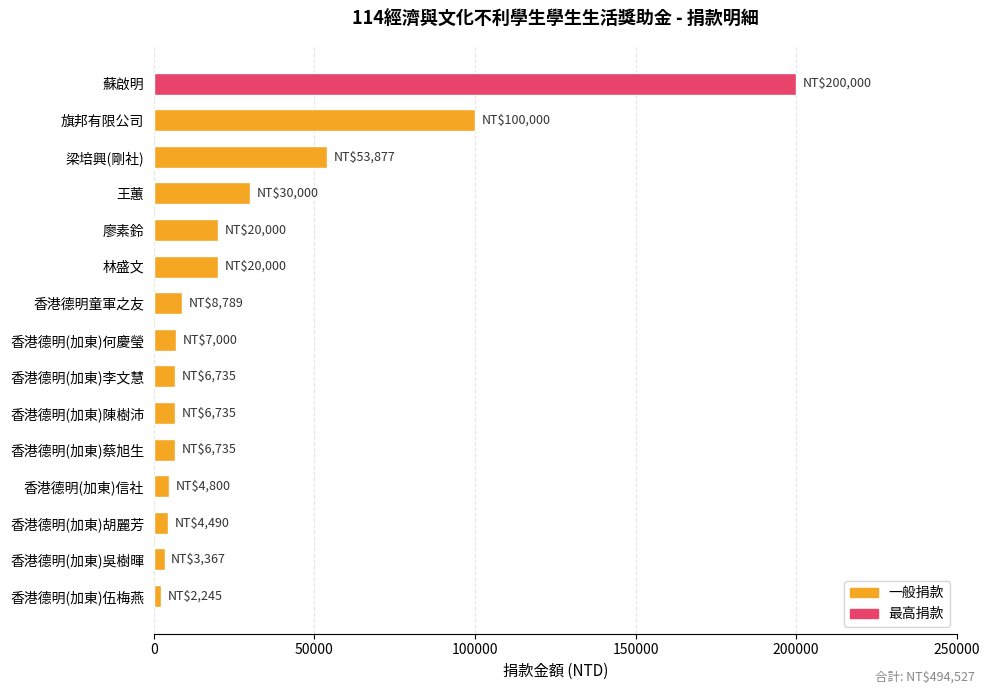

What is the label of the 11th bar from the top?

香港德明(加東)蔡旭生